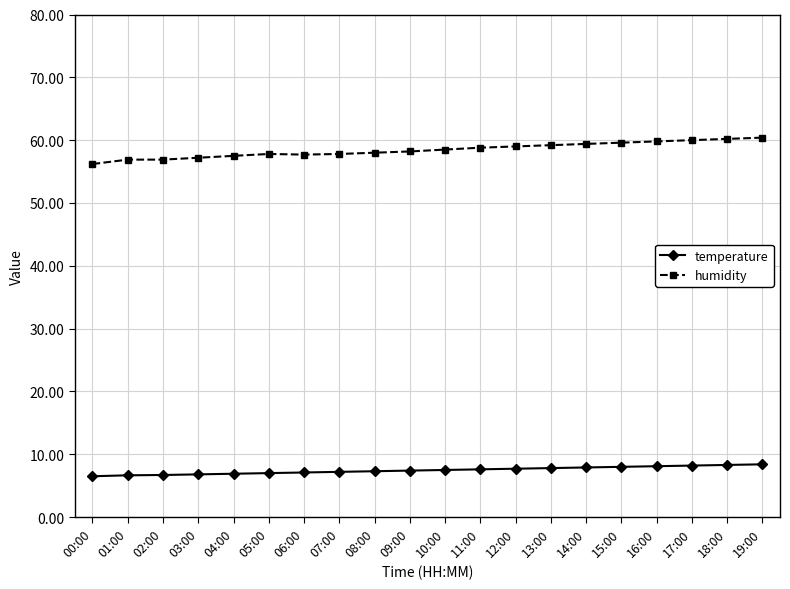

What is the total value across all series at 08:00?

65.3